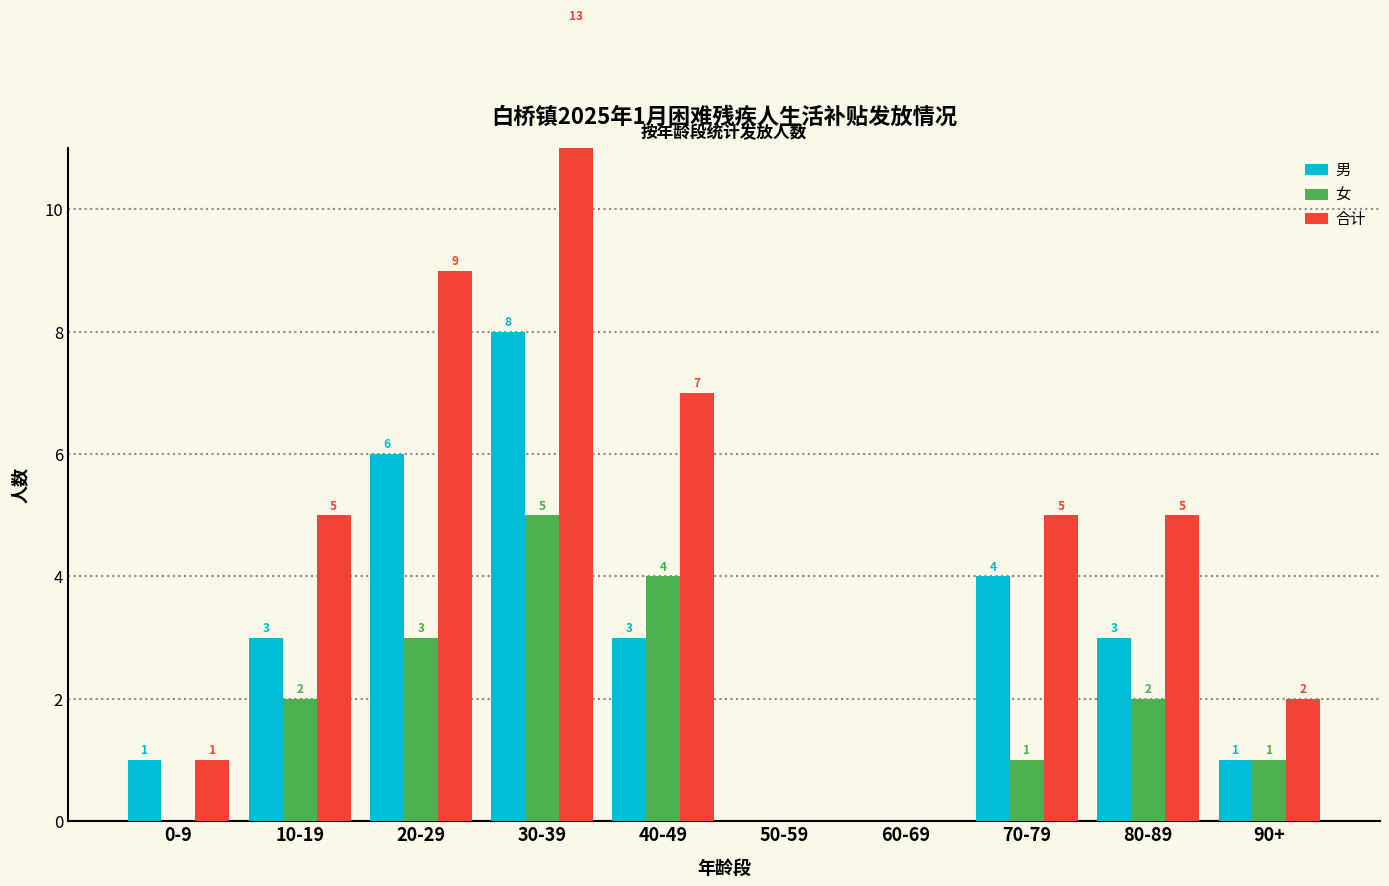

Which series has the largest range (max minus min)?

合计